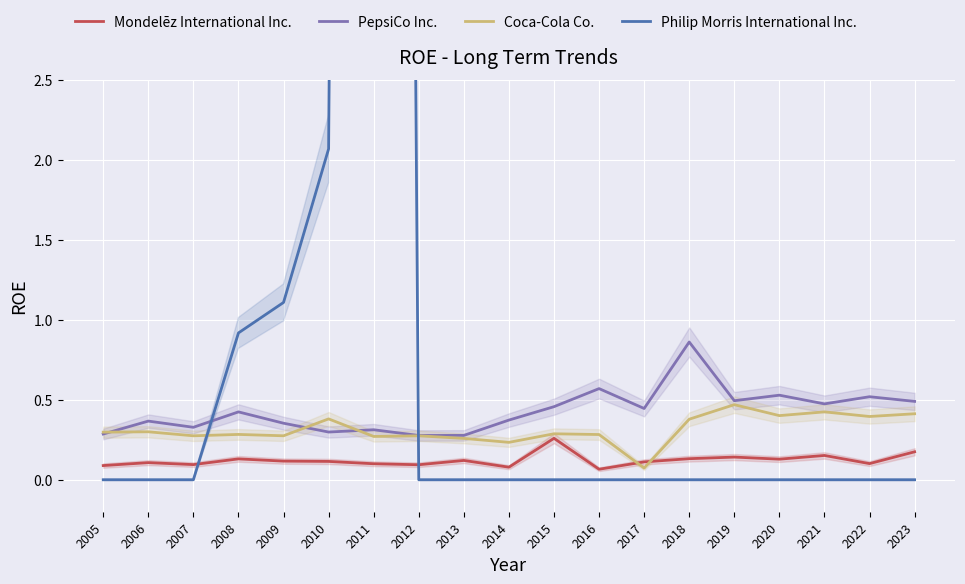

Between which two adjacent categories do Mondelēz International Inc. and Coca-Cola Co. first intersect?

2016 and 2017